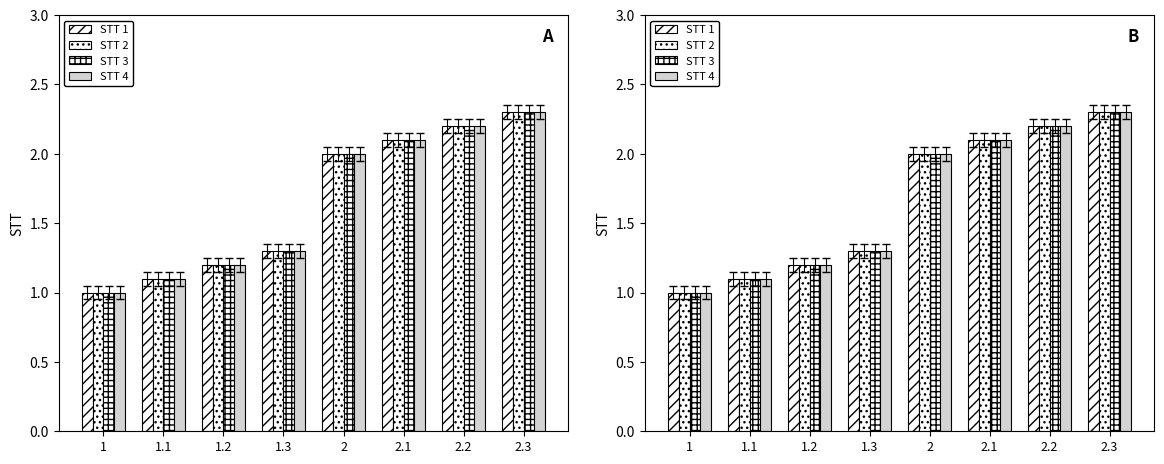

What is the label of the 1st bar from the left?

1